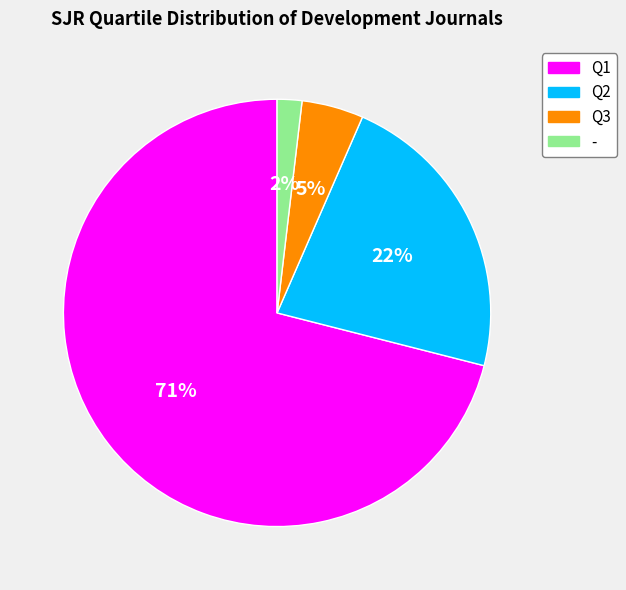

Is the sum of Q3 and Q1 greater than half?

Yes